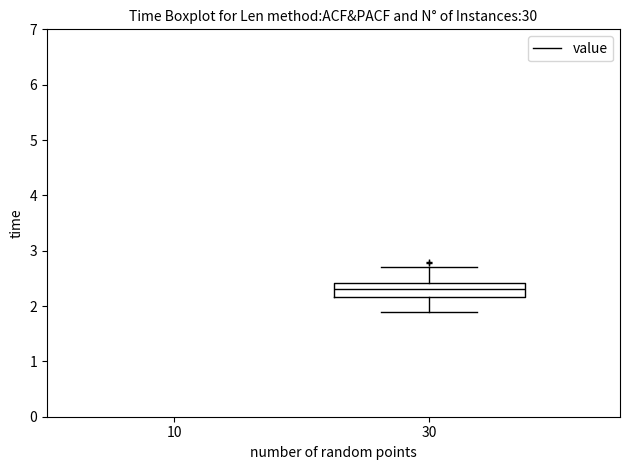

Where does the upper whisker of the box at x = 30 end on the y-axis? The values are not printed on the chart, so give them approximately, as read against the axis.

2.7